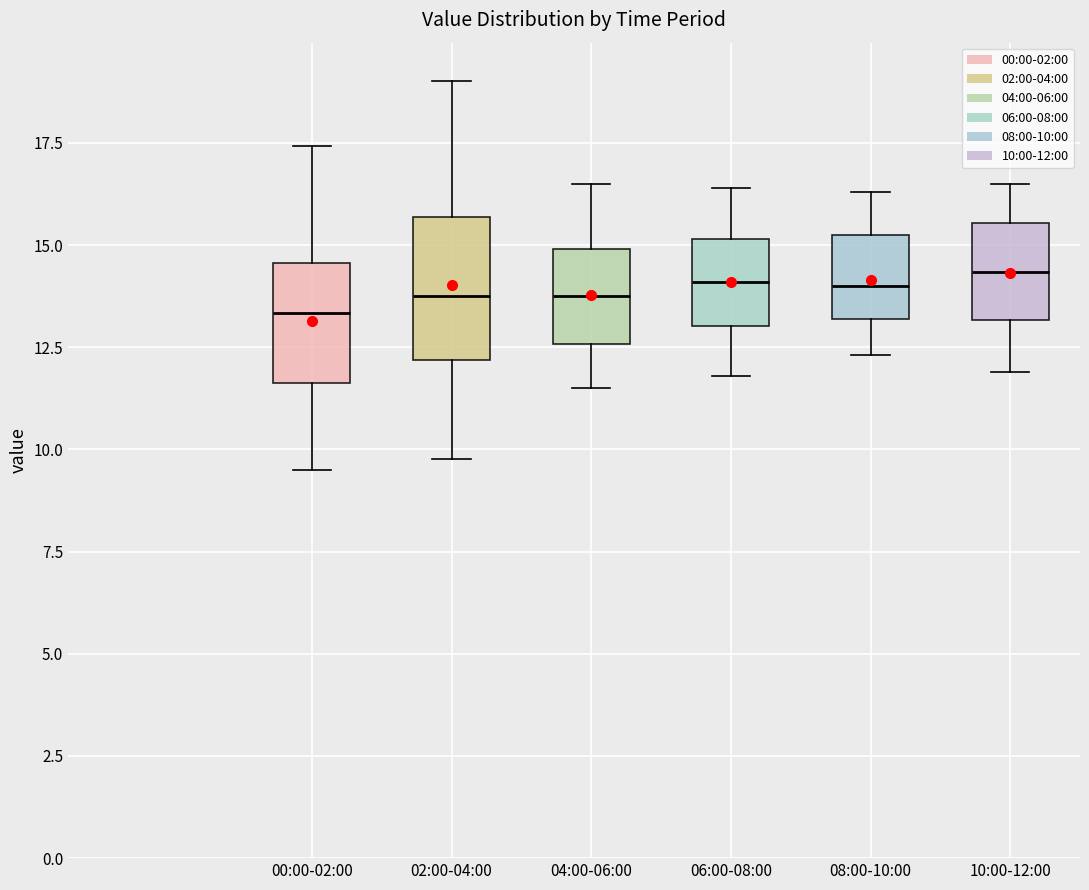

Reading left to right, read every box against the y-axis: the position of its median line, the range the box covers, and the ends of its whiskers. The values are not printed on the chart, so give them approximately, as read against the axis.

00:00-02:00: median 13.5, box 11.5 to 14.5, whiskers 9.5 to 17.5
02:00-04:00: median 14.0, box 12.0 to 15.5, whiskers 10.0 to 19.0
04:00-06:00: median 14.0, box 12.5 to 15.0, whiskers 11.5 to 16.5
06:00-08:00: median 14.0, box 13.0 to 15.0, whiskers 12.0 to 16.5
08:00-10:00: median 14.0, box 13.0 to 15.5, whiskers 12.5 to 16.5
10:00-12:00: median 14.5, box 13.0 to 15.5, whiskers 12.0 to 16.5